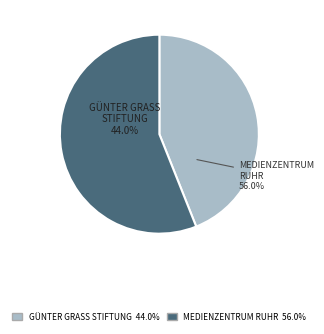

Rank the categories by value from lowest to highest.

Günter Grass Stiftung Medienarchiv, Medienzentrum Ruhr e.V.